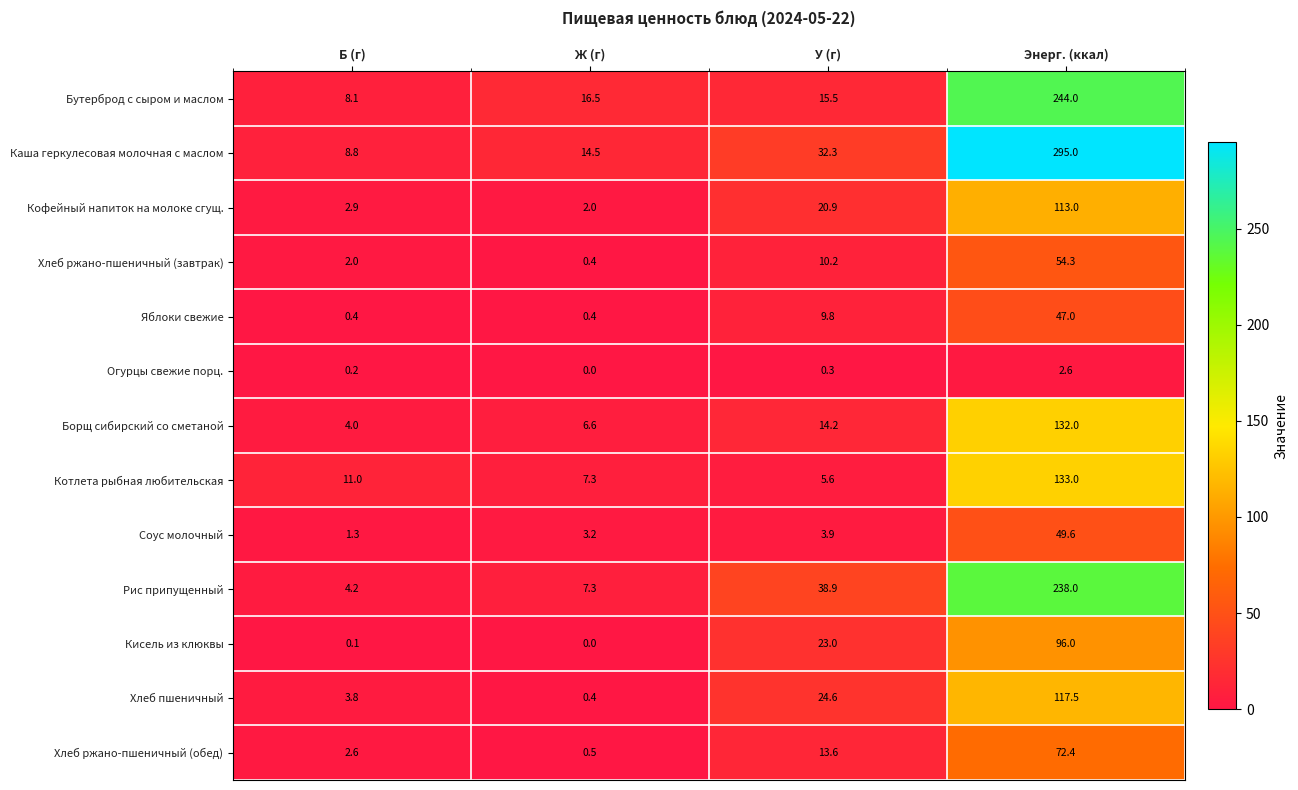

How many data points in Кофейный напиток на молоке сгущ. are less than 20?

2